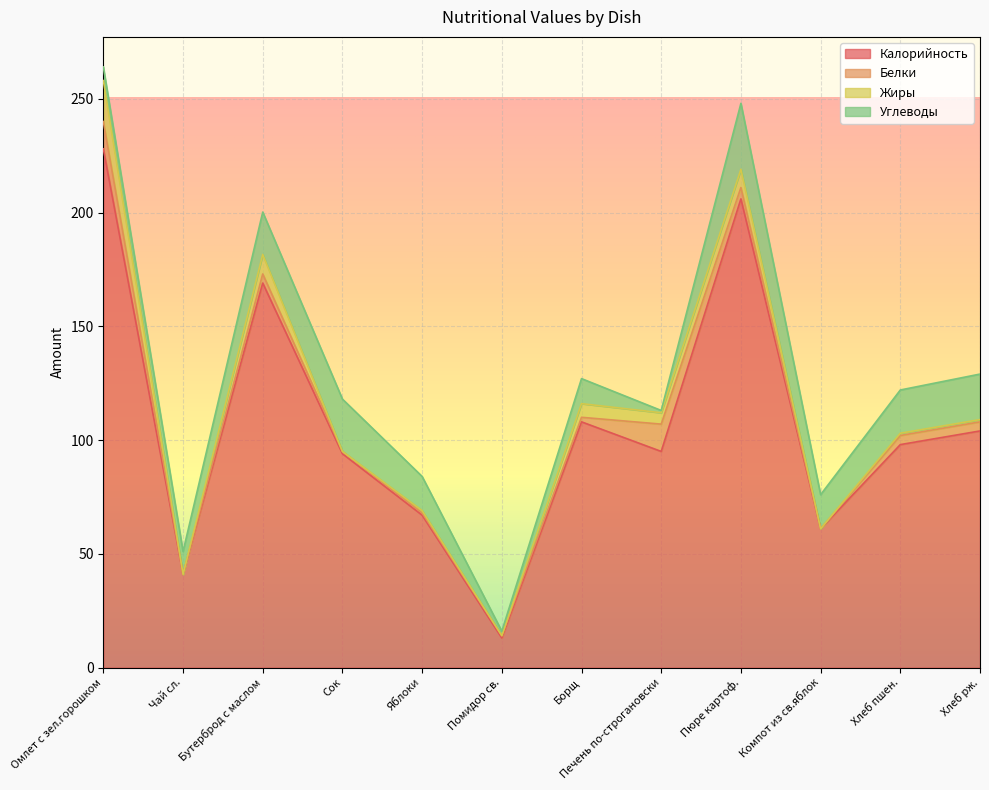

How many categories are shown in the chart?

12